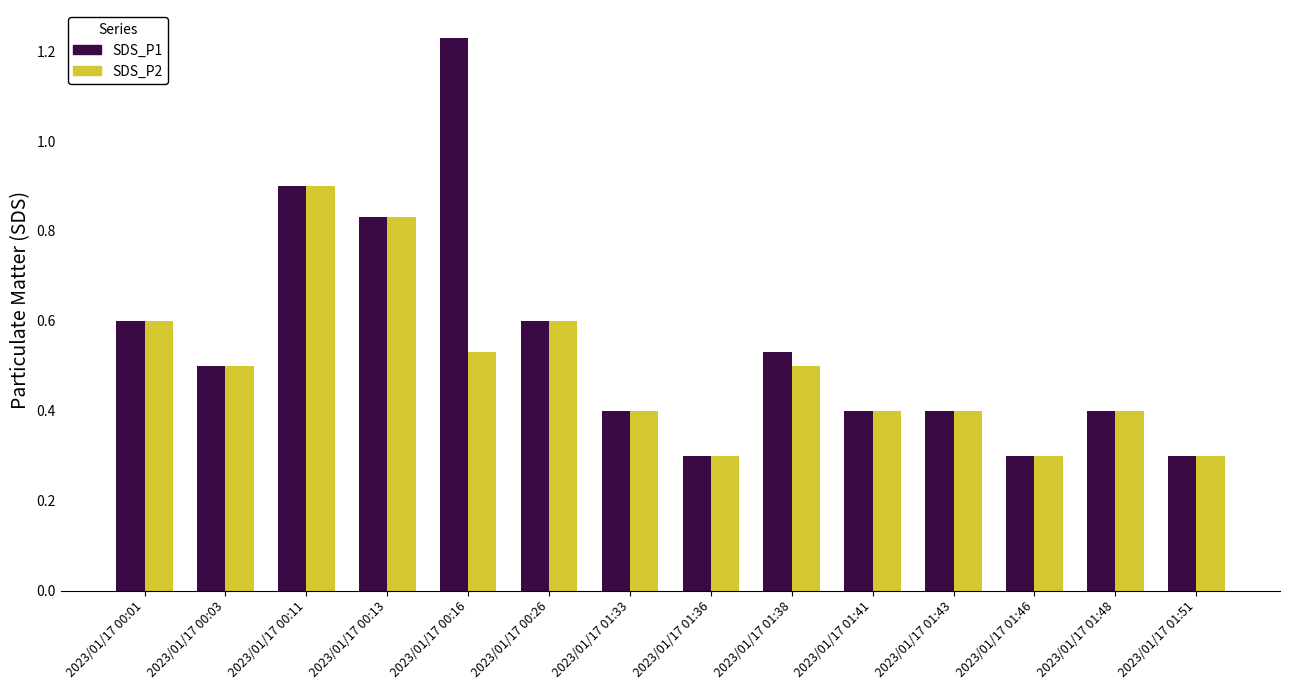

At which label does SDS_P2 reach its peak?

2023/01/17 00:11